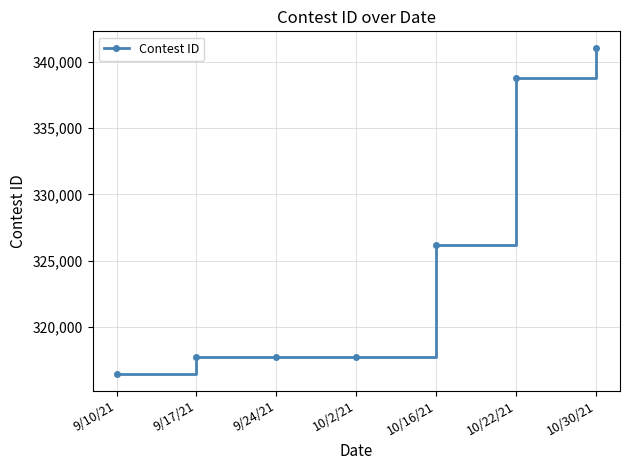

What is the maximum value shown in the chart?

341076